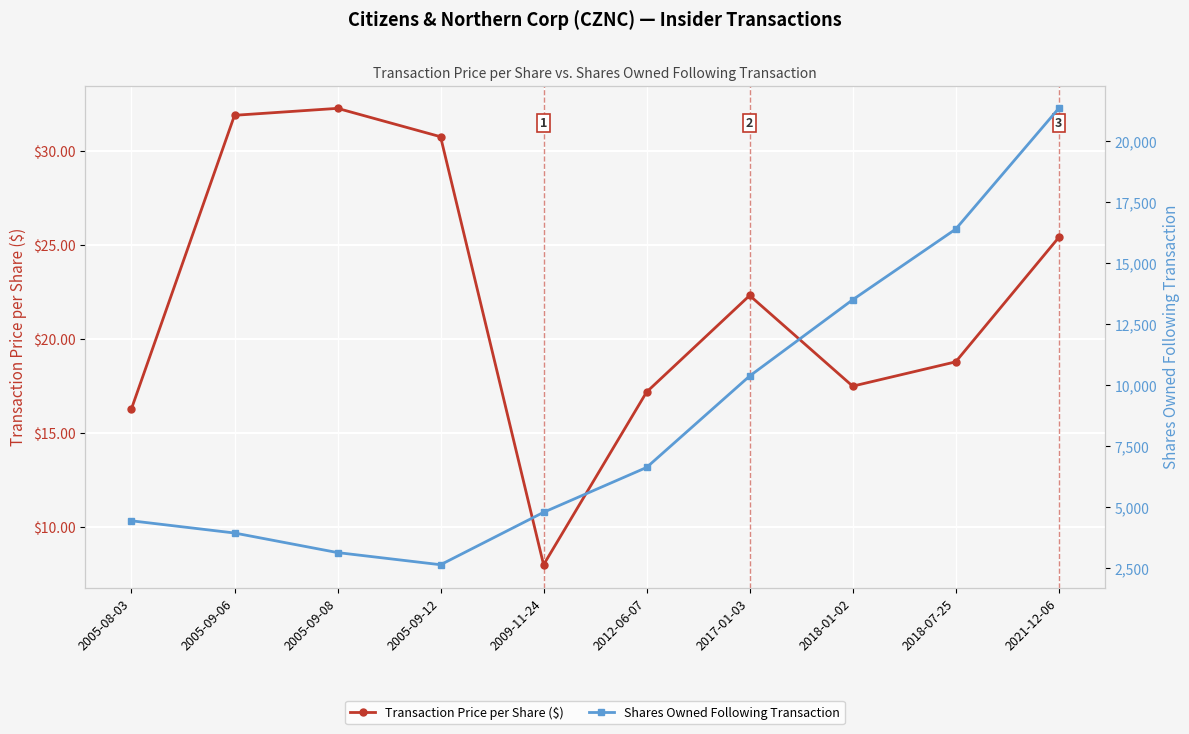

List the labels in order of Shares Owned Following Transaction value, smallest first.

2005-09-12, 2005-09-08, 2005-09-06, 2005-08-03, 2009-11-24, 2012-06-07, 2017-01-03, 2018-01-02, 2018-07-25, 2021-12-06